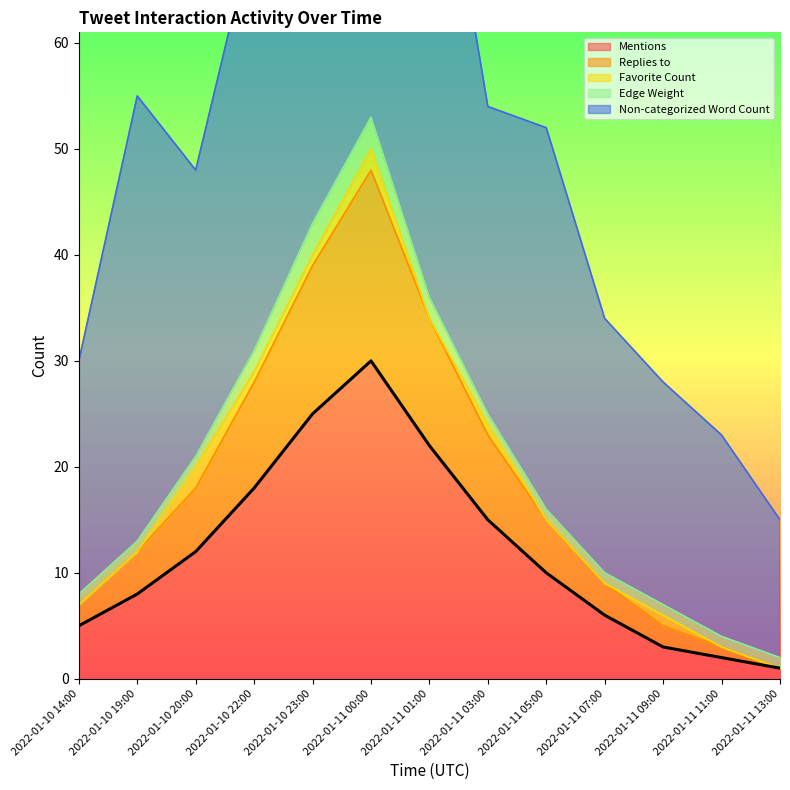

Count the number of data series in this chart.

5